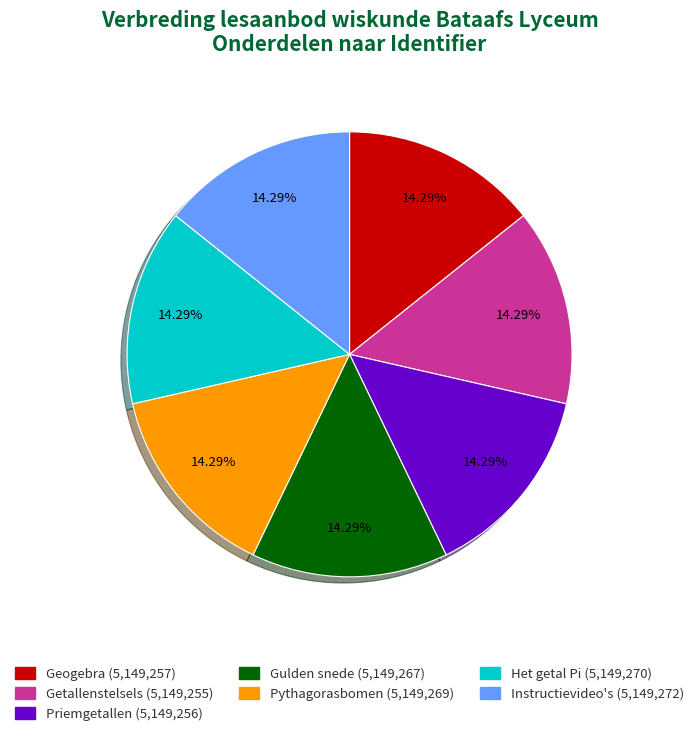

Approximately how many times larger is the value at Gulden snede compared to Pythagorasbomen?

1.0